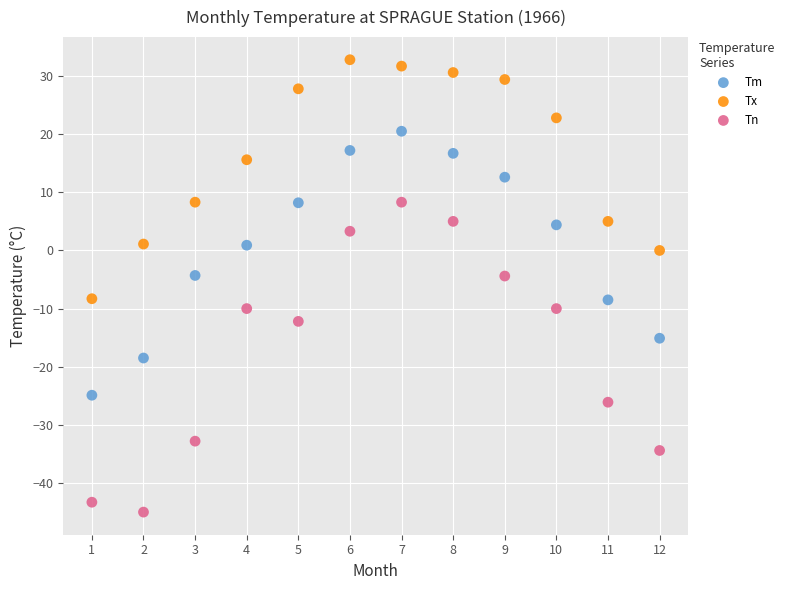

Which series contains the lowest Y value?

Tn